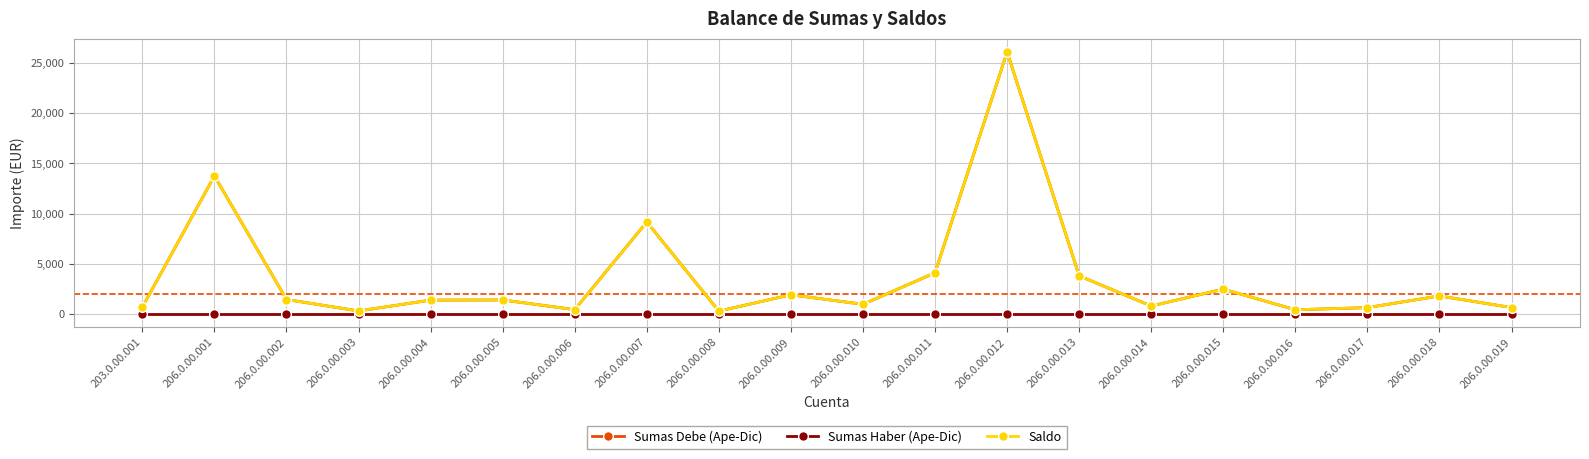

Is this an area chart (filled region under the line)?

No